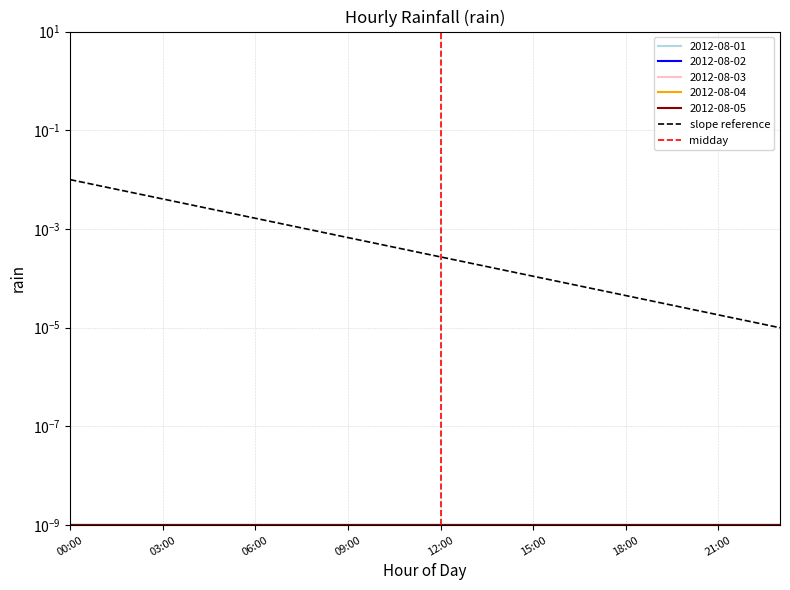

True or false: midday has a value of 1.8 at 12:00.

False